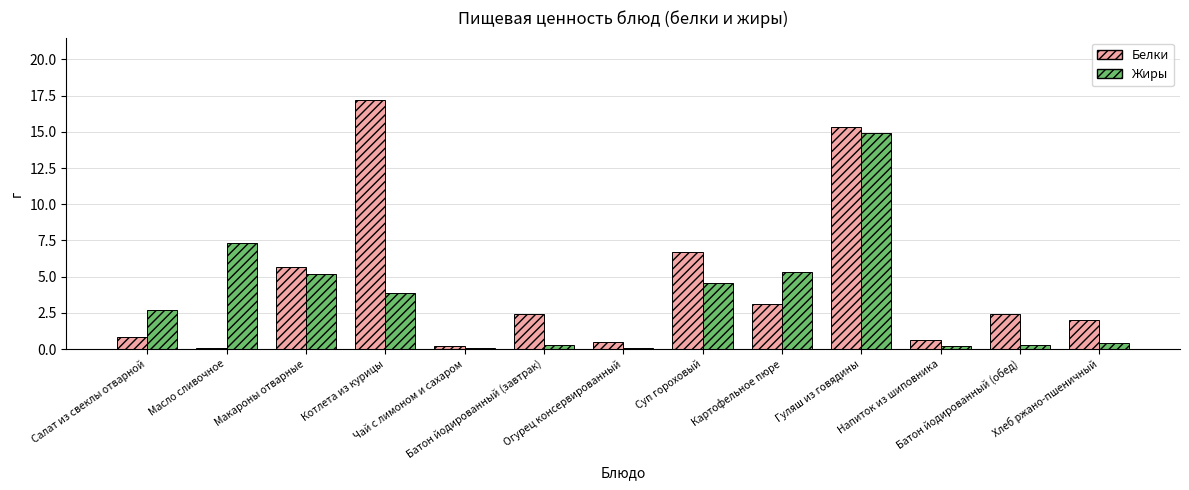

Which series has the largest total across all categories?

Белки